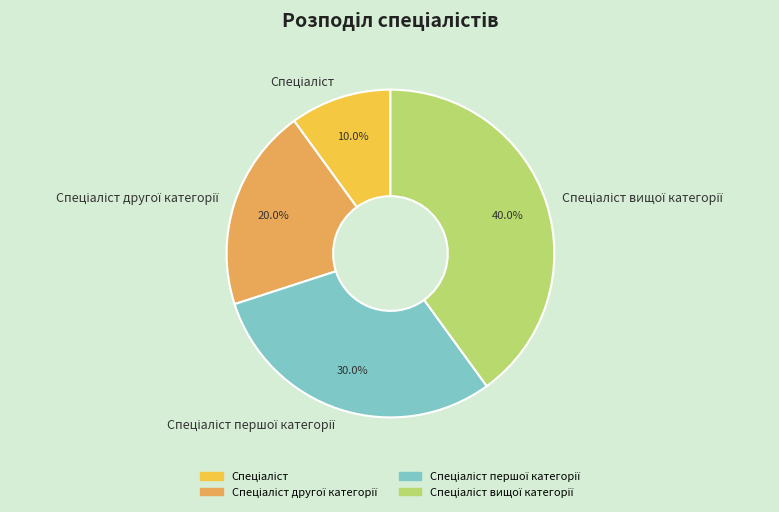

Does any single category account for the majority?

No